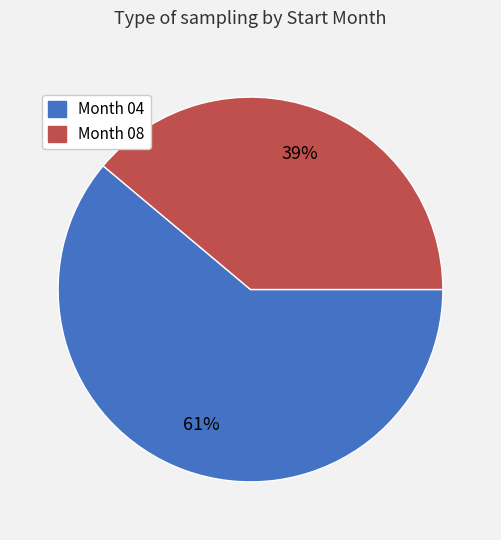

To the nearest percent, what is the average slice percentage?

50%